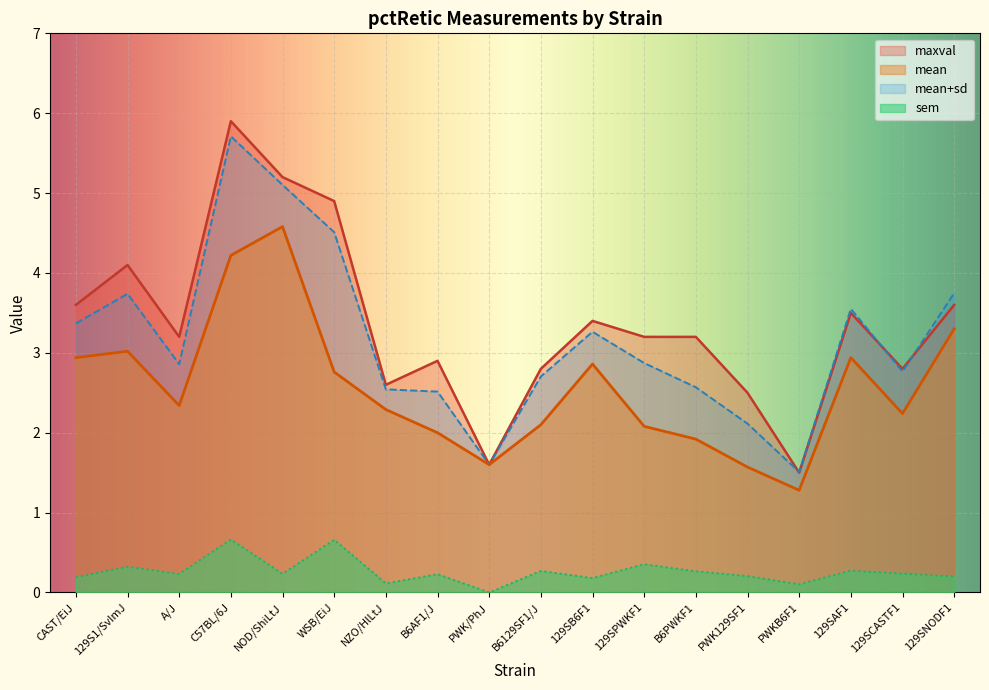

At how many categories does at least one series exceed 0?

18